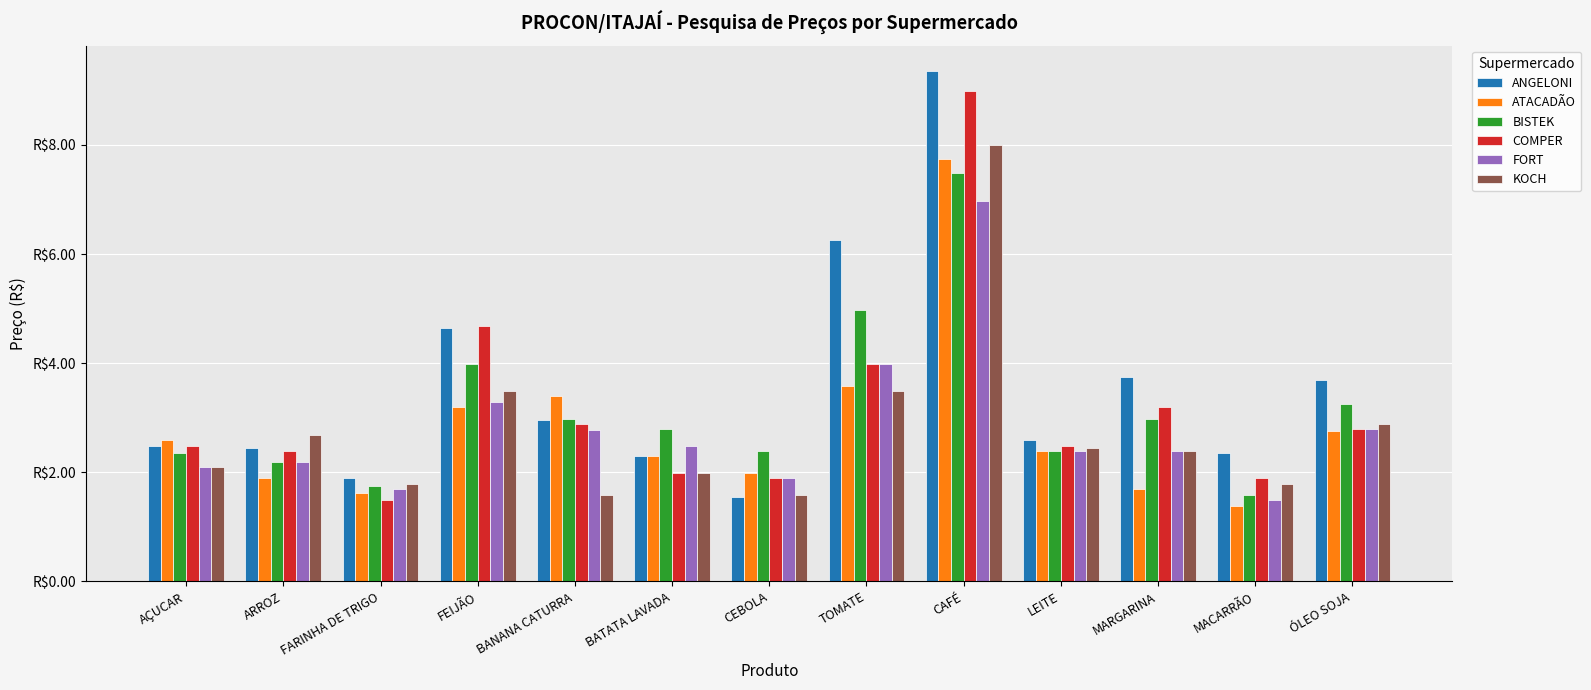

Which series has the largest range (max minus min)?

ANGELONI